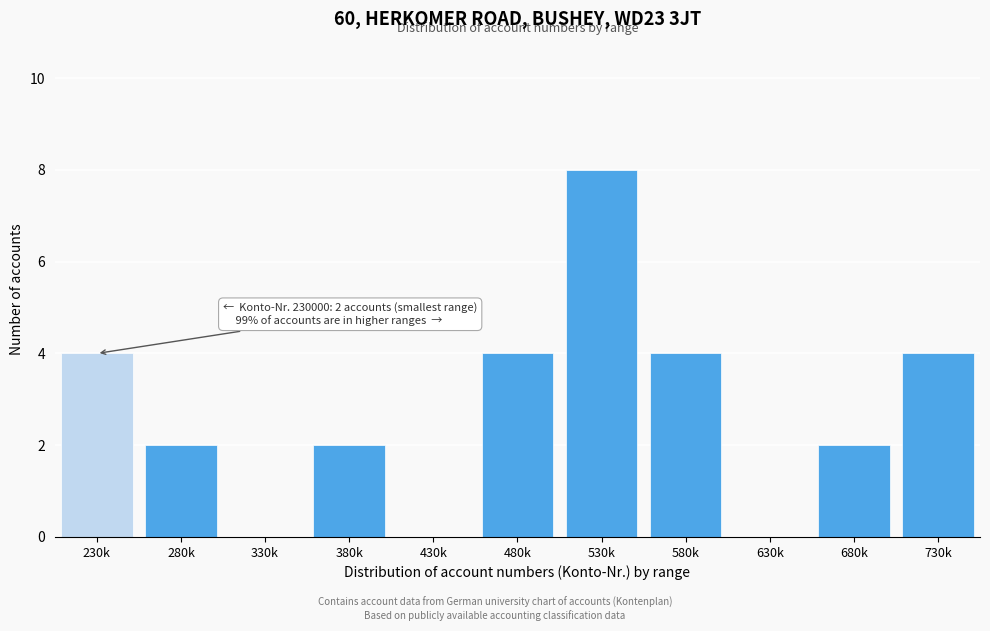

Reading right to left, extract all data points from this chart.

730k=4	680k=2	630k=0	580k=4	530k=8	480k=4	430k=0	380k=2	330k=0	280k=2	230k=4